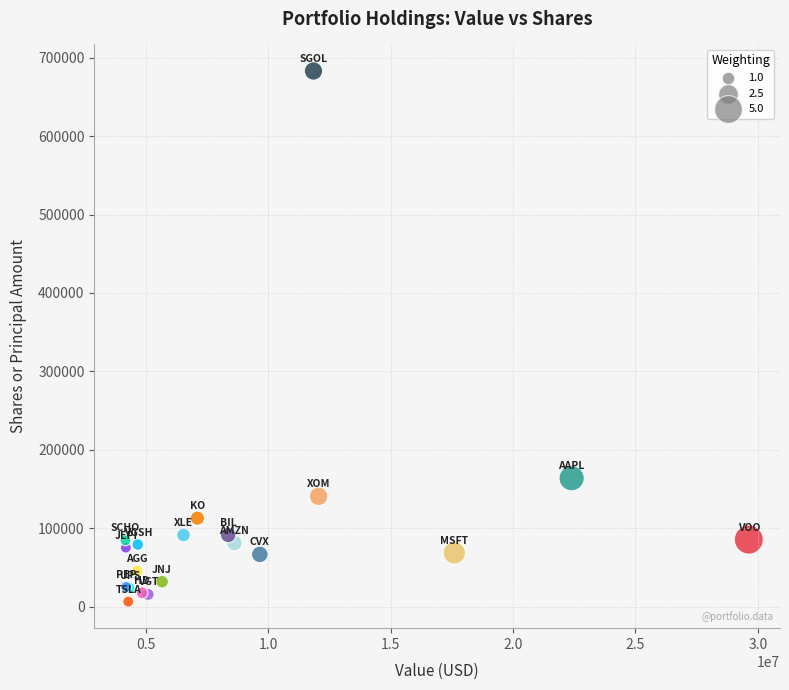

What Y value in the scatter plot is closest to 344764?

163773